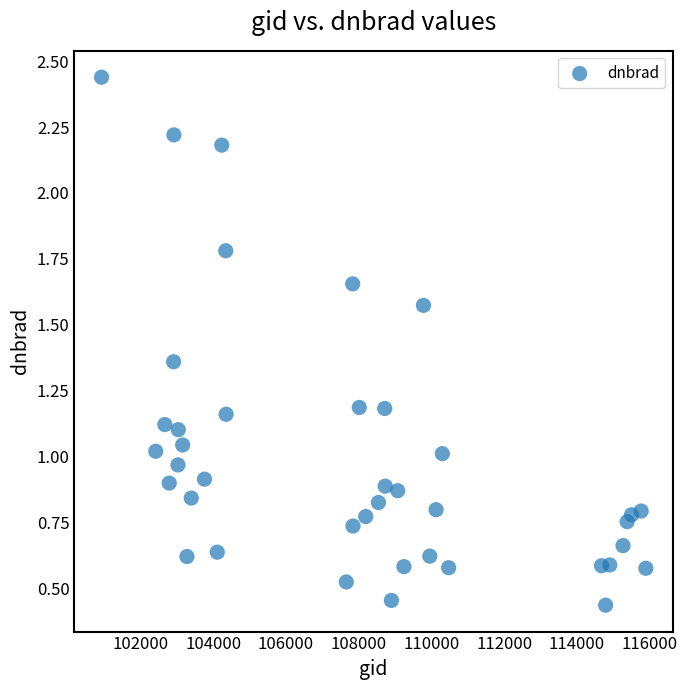

What is the range of Y values (max minus min)?

2.0